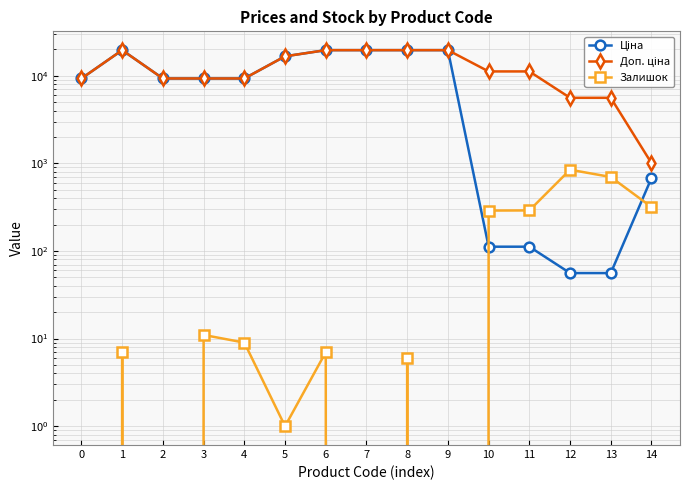

Where does the Доп. ціна series first go above 11182?

1